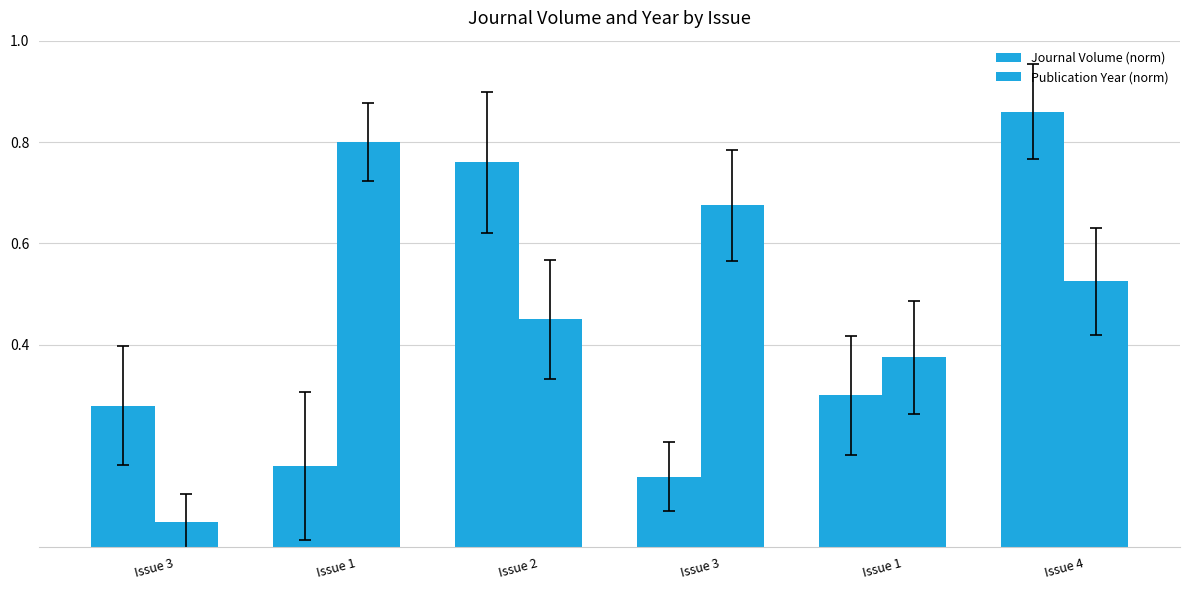

At how many categories does at least one series exceed 0?

6